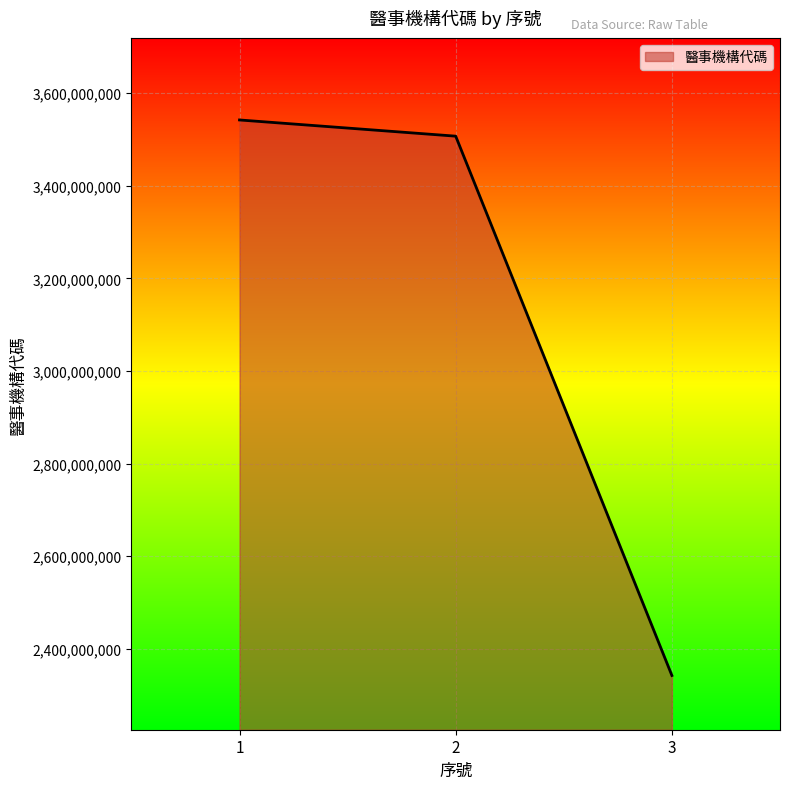

Reading left to right, transcribe all the data shown in this chart.

3542241059	3507240014	2342240011